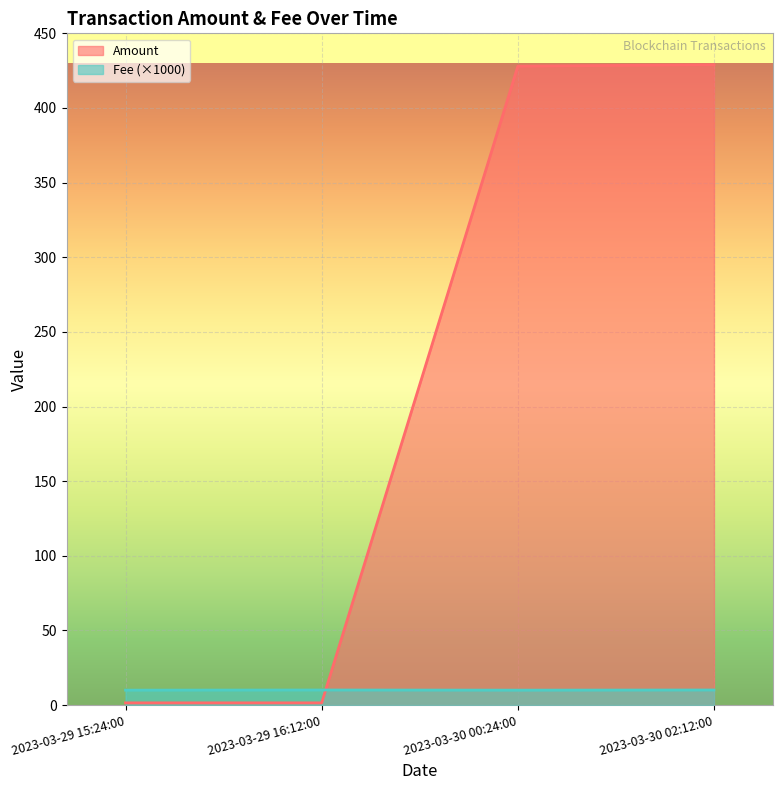

Which has a higher value, 2023-03-29 15:24:00 or 2023-03-29 16:12:00?

2023-03-29 16:12:00